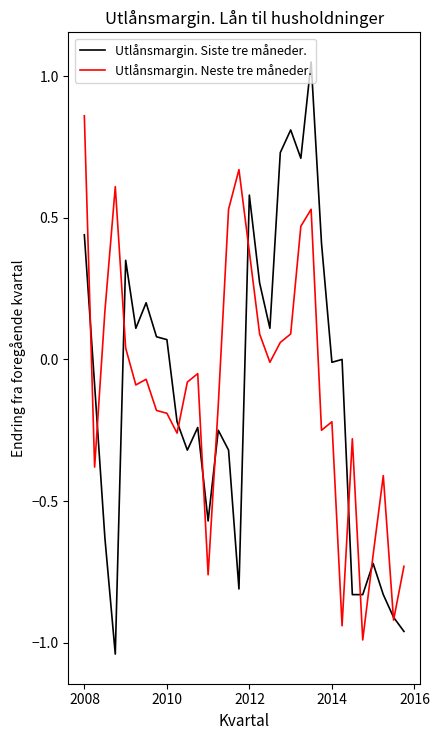

Which series has the largest range (max minus min)?

Utlånsmargin. Siste tre måneder.